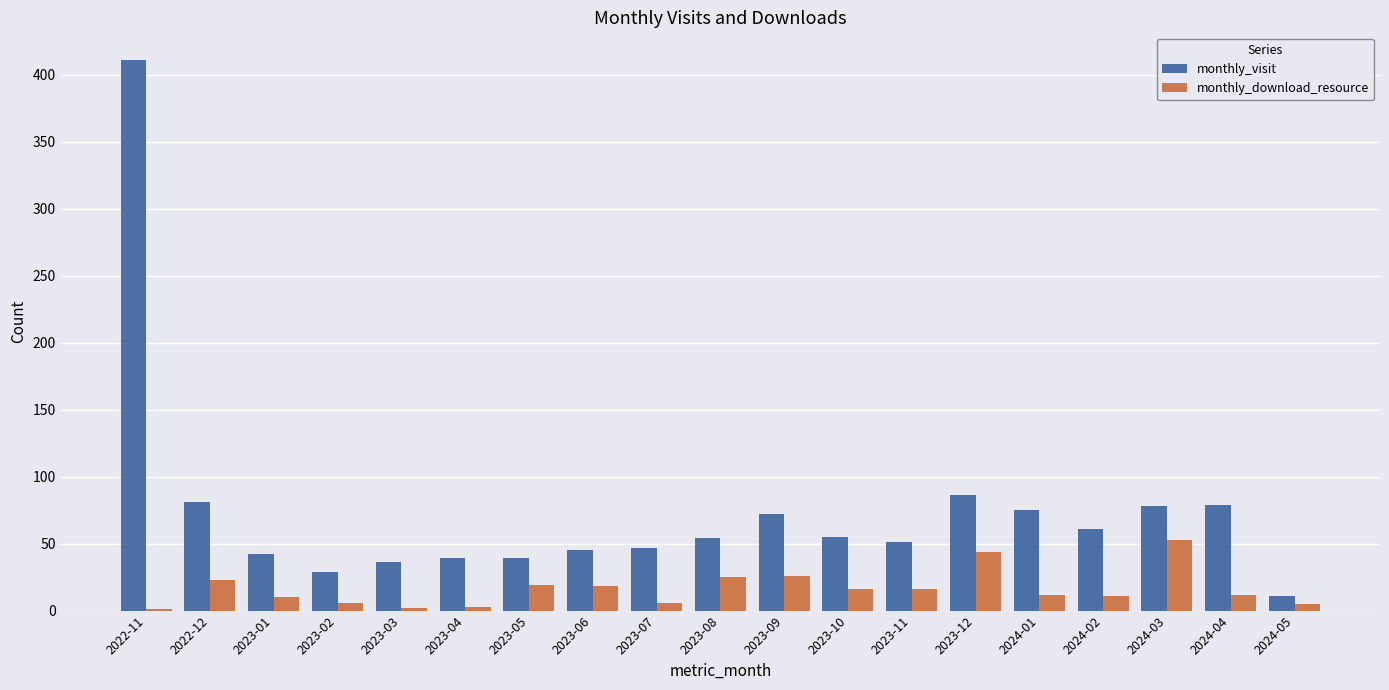

At which label does monthly_visit reach its peak?

2022-11